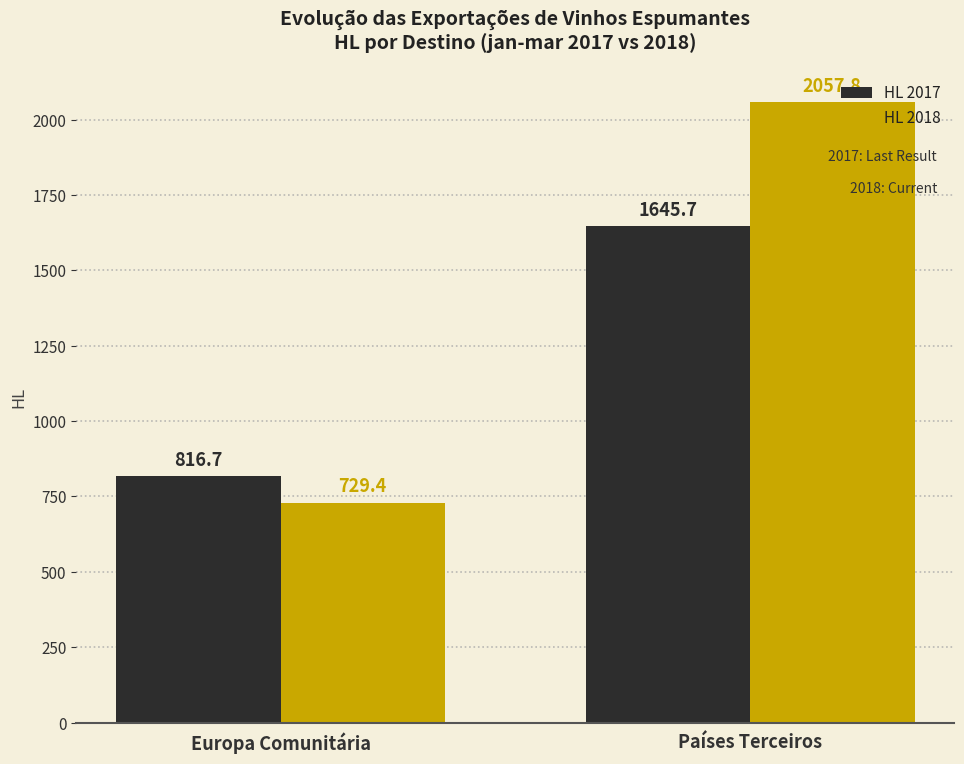

What is the label of the 2nd bar from the right?

Europa Comunitária